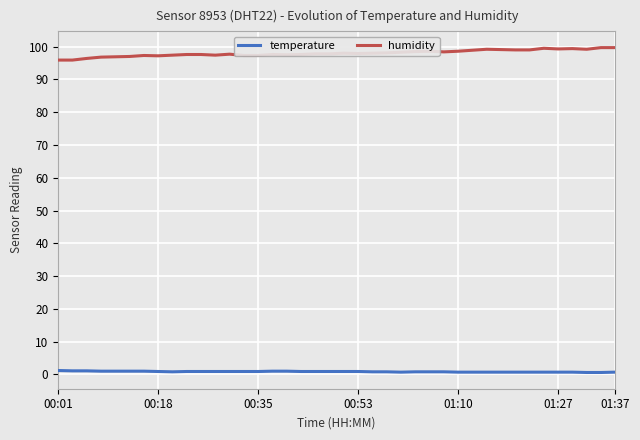

Which series has the largest total across all categories?

humidity